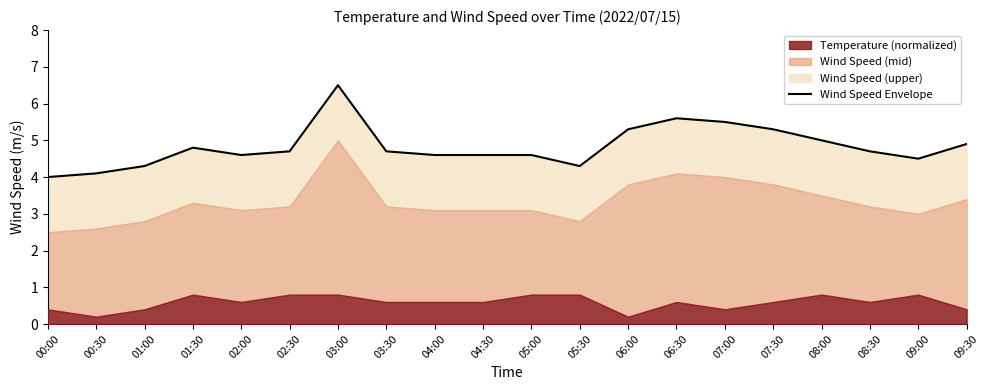

Reading left to right, transcribe all the data shown in this chart.

00:00=4.0	00:30=4.1	01:00=4.3	01:30=4.8	02:00=4.6	02:30=4.7	03:00=6.5	03:30=4.7	04:00=4.6	04:30=4.6	05:00=4.6	05:30=4.3	06:00=5.3	06:30=5.6	07:00=5.5	07:30=5.3	08:00=5.0	08:30=4.7	09:00=4.5	09:30=4.9